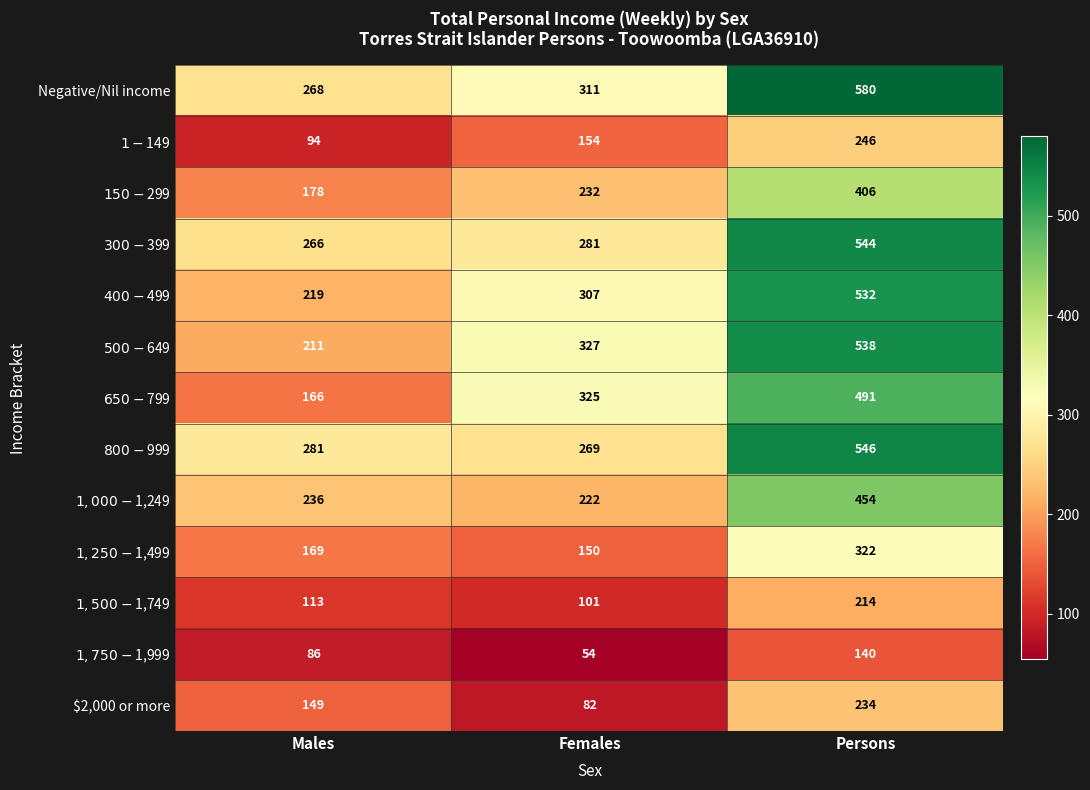

What is the spread (max minus min) of values at Persons?

440